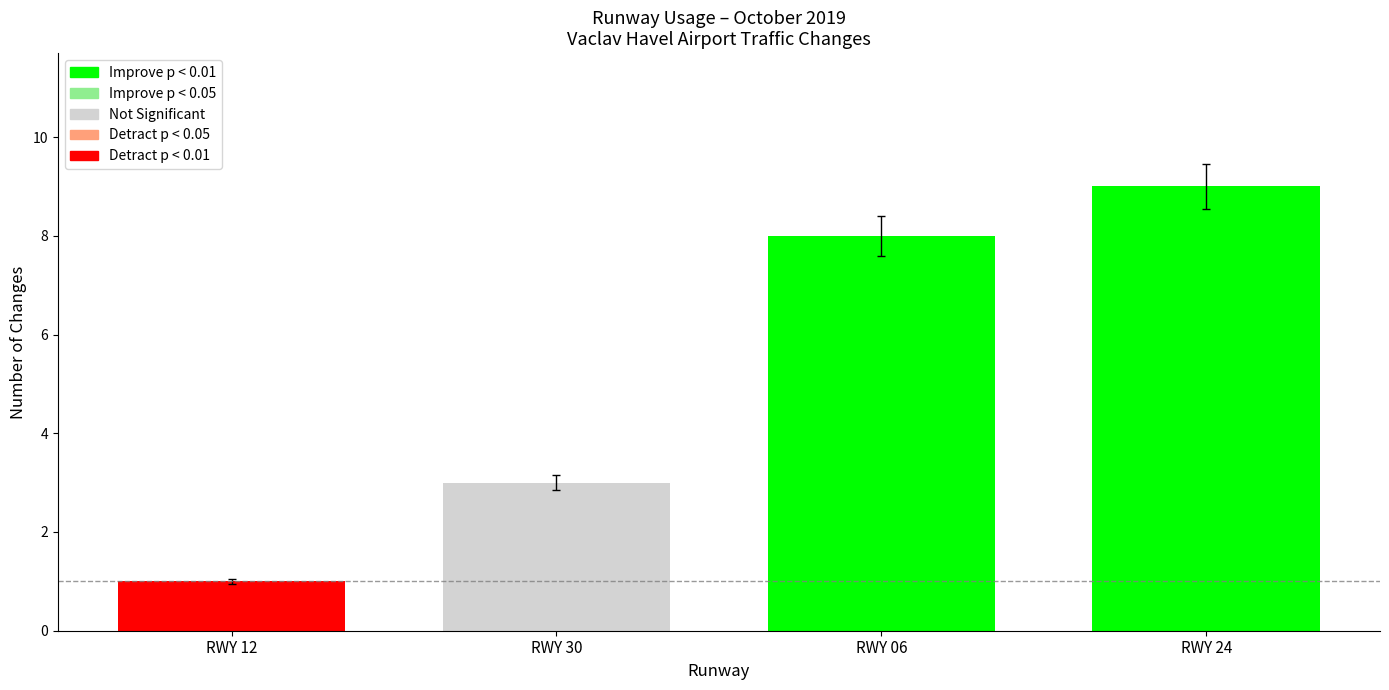

What is the label of the 3rd bar from the right?

RWY 30